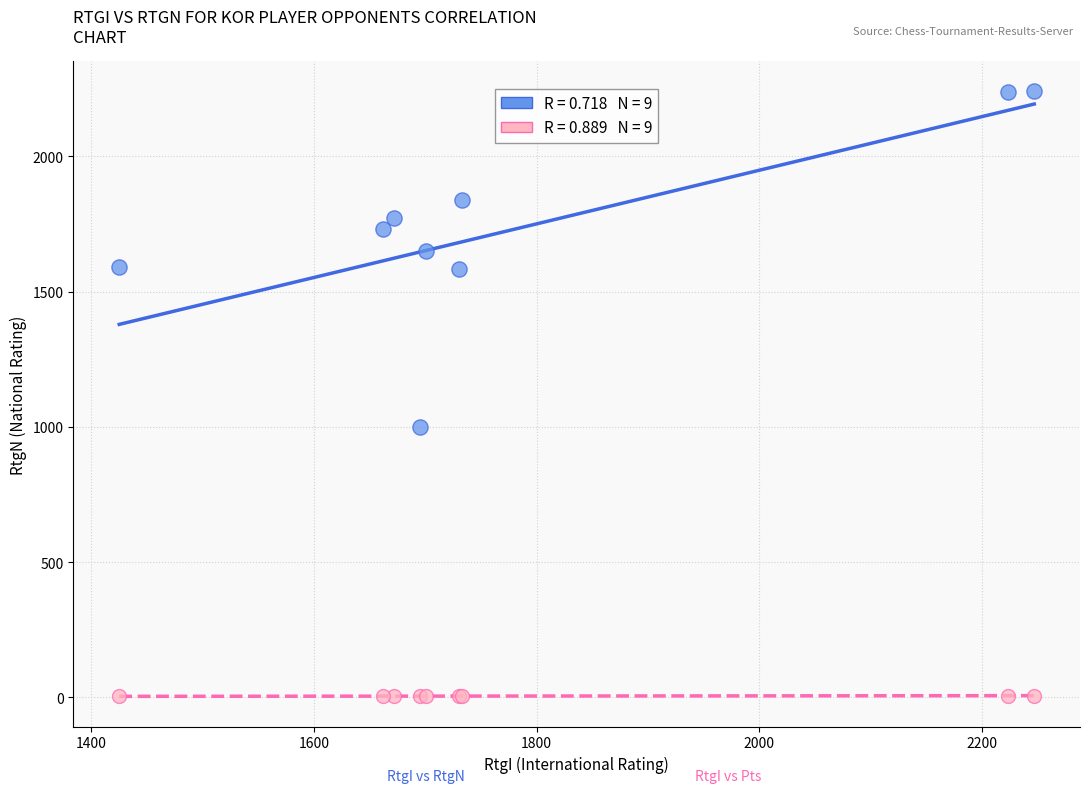

Across all series, what Y value is closest to 1121?

1000.0